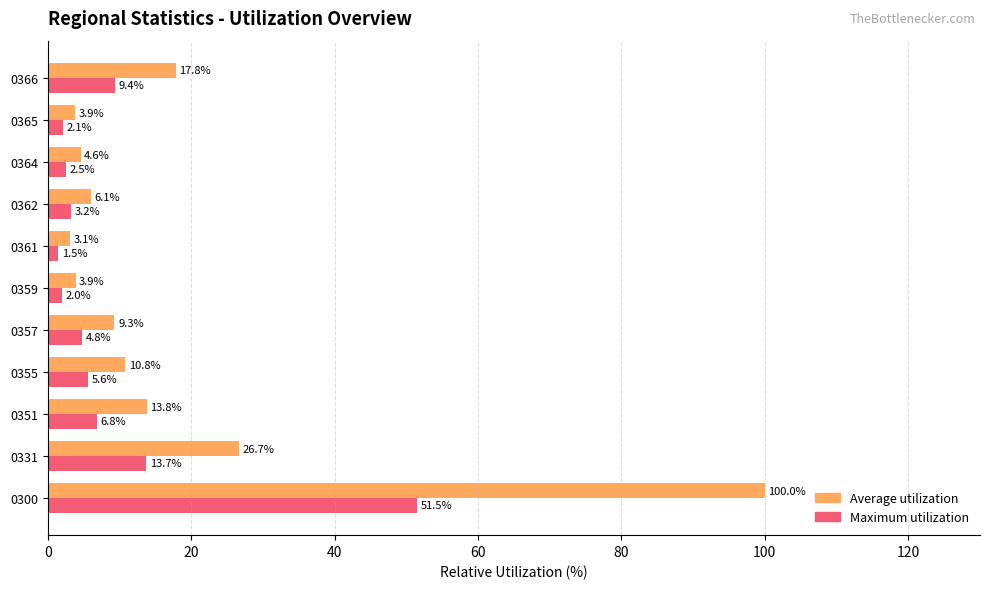

Which category has the lowest value in the Average utilization series?

0361